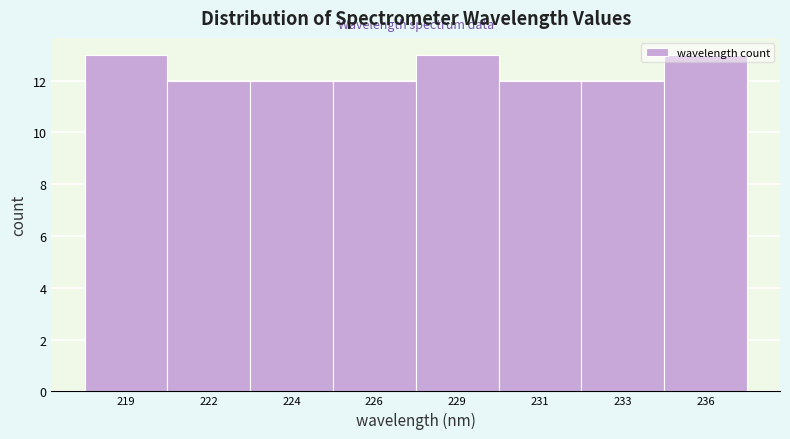

What is the maximum value shown in the chart?

13